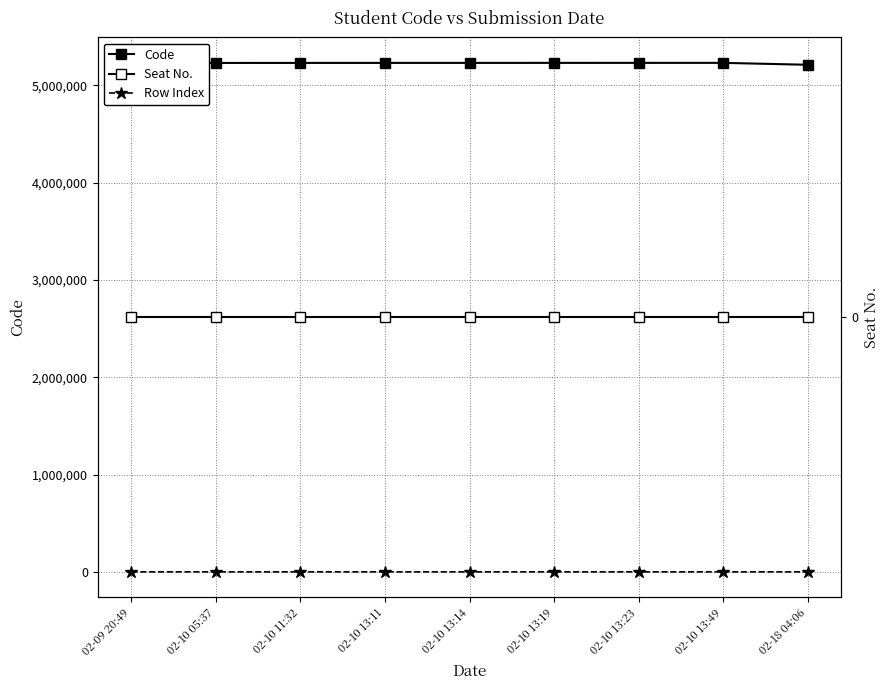

Does the chart display data point markers on the line(s)?

Yes